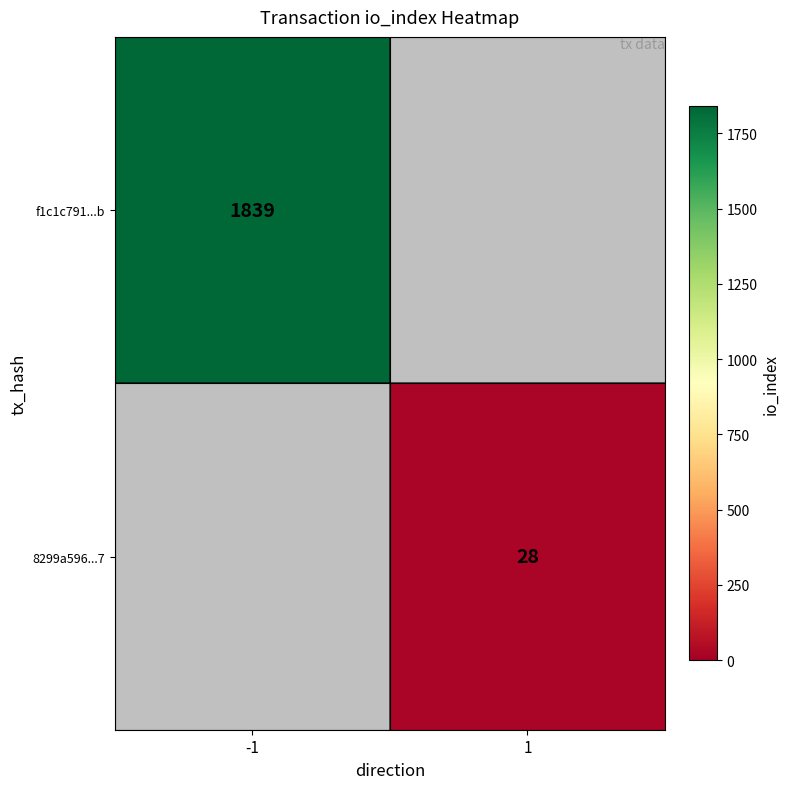

Is it true that 8299a596...7 equals 28 at 1?

True